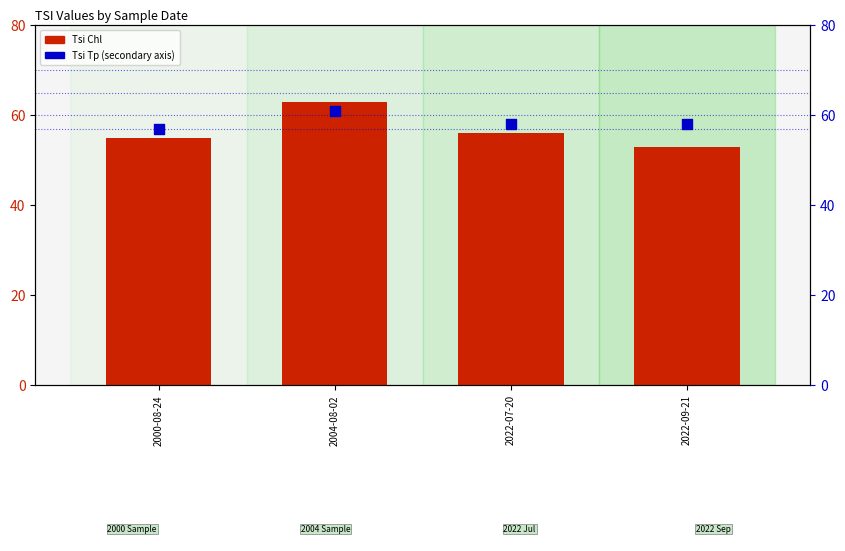

Which series contains the highest Y value?

Tsi Chl